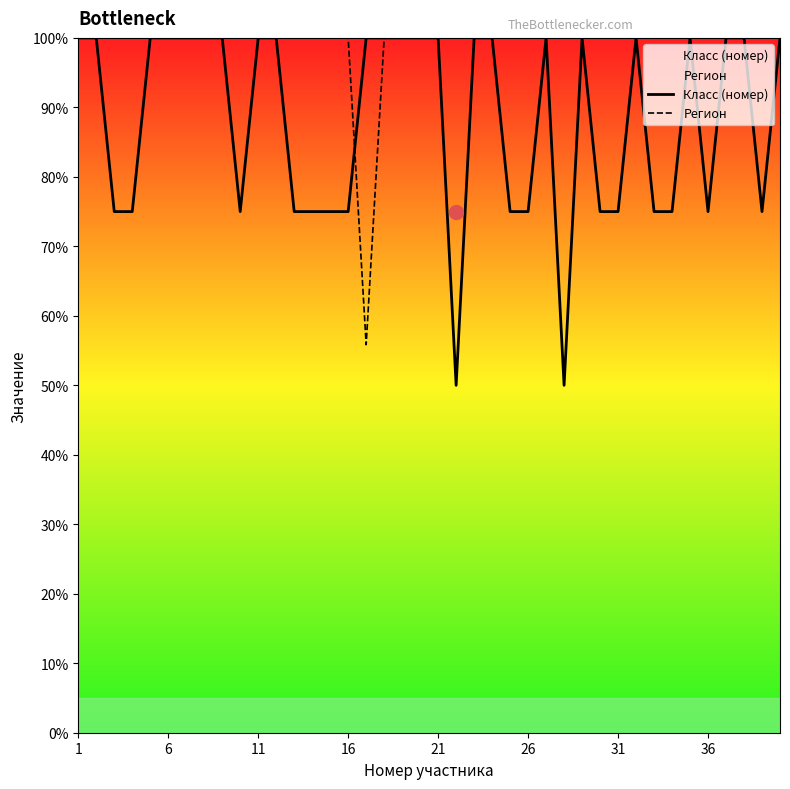

Which series has the largest range (max minus min)?

Класс (номер)